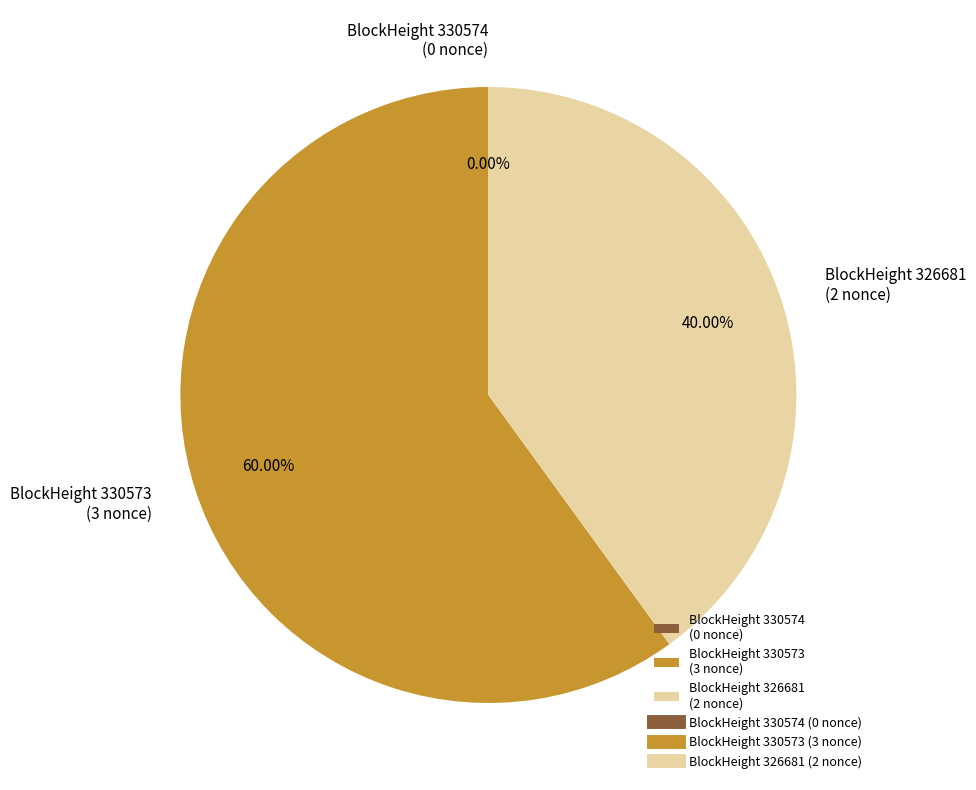

To the nearest percent, what is the difference between the largest and smallest slice percentages?

60%